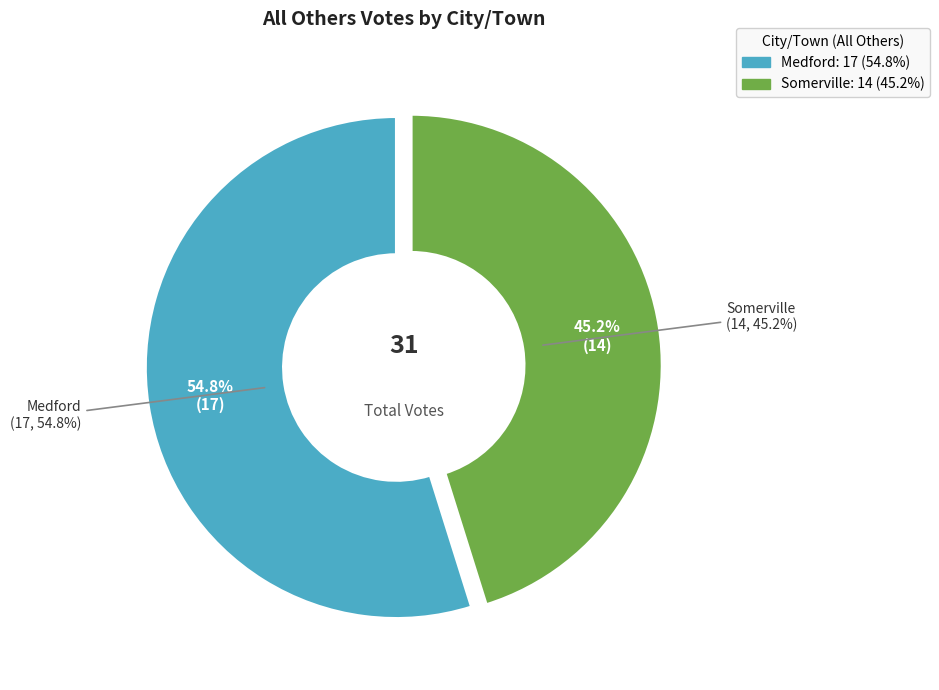

To the nearest percent, what percentage of the pie is Somerville?

45%